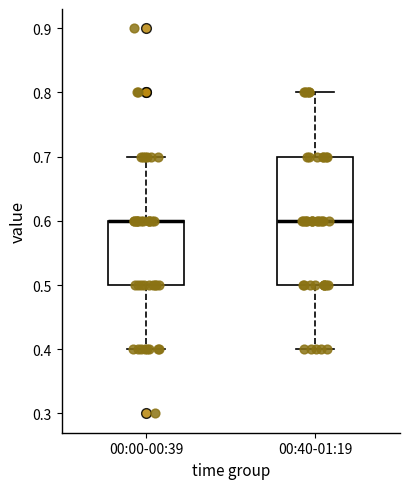

Comparing the boxes themselves (not the whiskers), which one is the tallest?

00:40-01:19